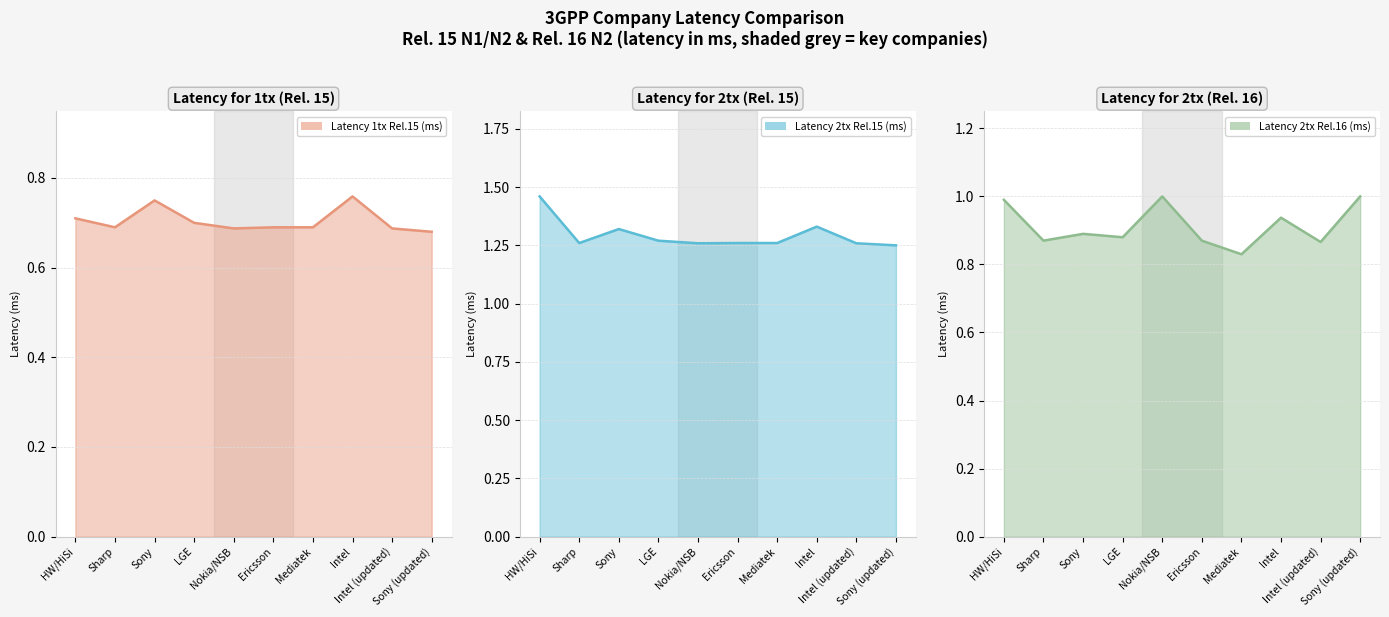

What is the average value of the Latency 1tx Rel.15 (ms) series?

0.7